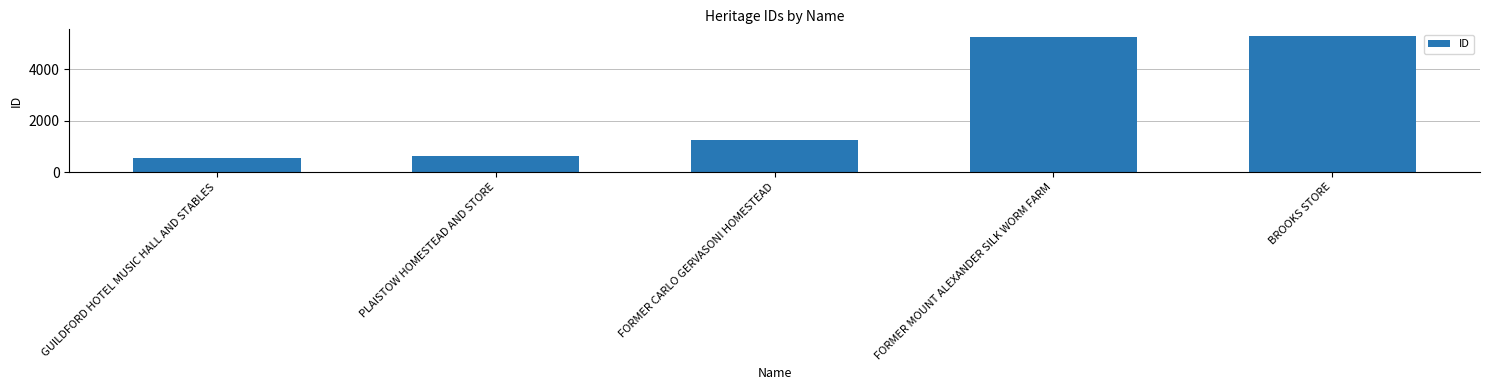

What is the maximum value shown in the chart?

5291